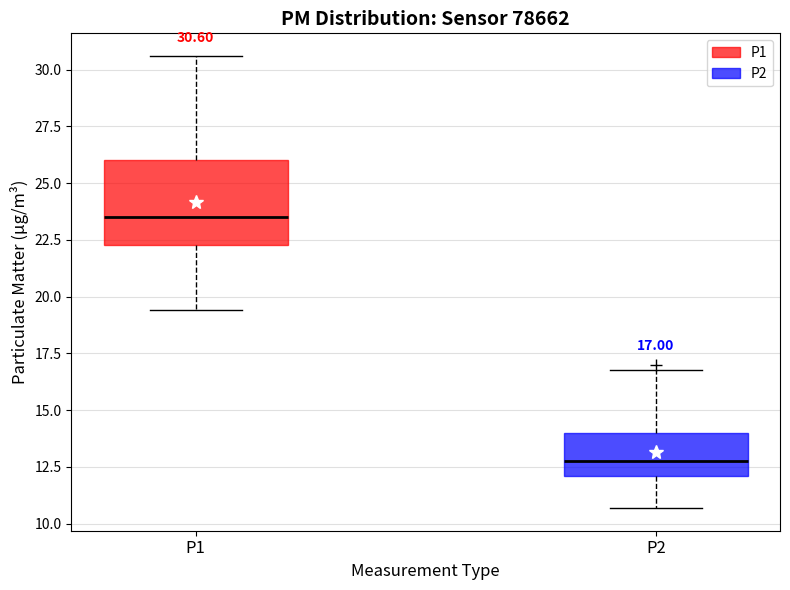

Comparing the boxes themselves (not the whiskers), which one is the tallest?

P1